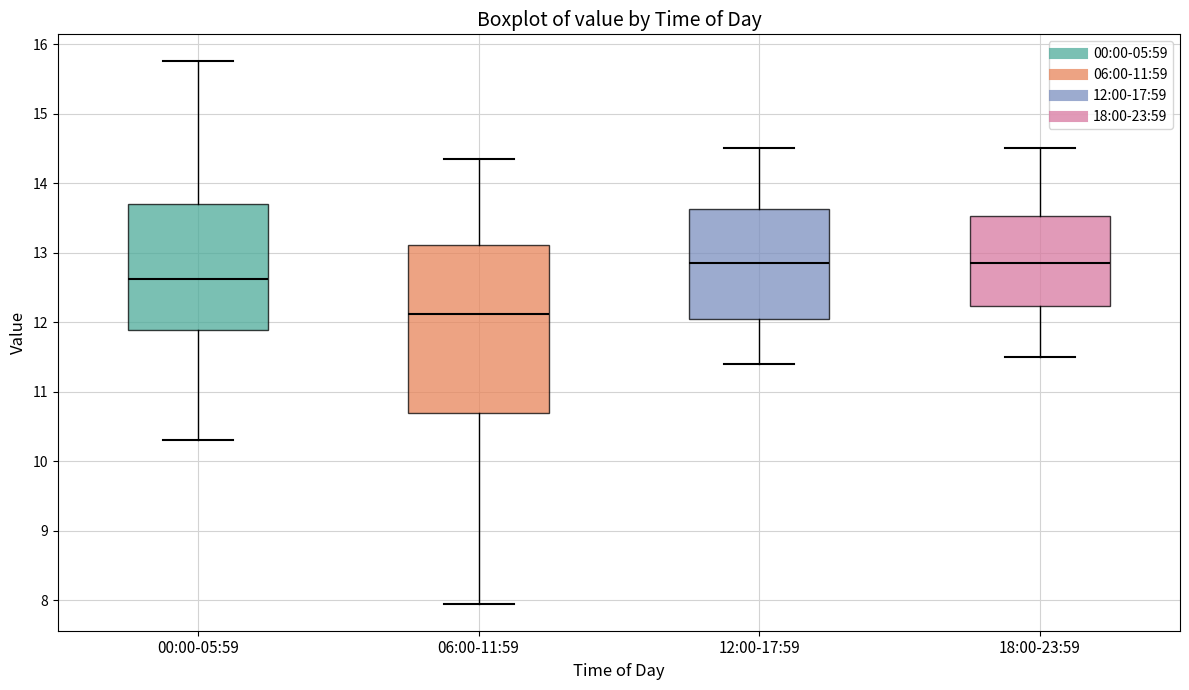

Reading left to right, read every box against the y-axis: the position of its median line, the range the box covers, and the ends of its whiskers. The values are not printed on the chart, so give them approximately, as read against the axis.

00:00-05:59: median 12.6, box 11.9 to 13.7, whiskers 10.3 to 15.8
06:00-11:59: median 12.1, box 10.7 to 13.1, whiskers 8.0 to 14.4
12:00-17:59: median 12.9, box 12.1 to 13.6, whiskers 11.4 to 14.5
18:00-23:59: median 12.9, box 12.2 to 13.5, whiskers 11.5 to 14.5